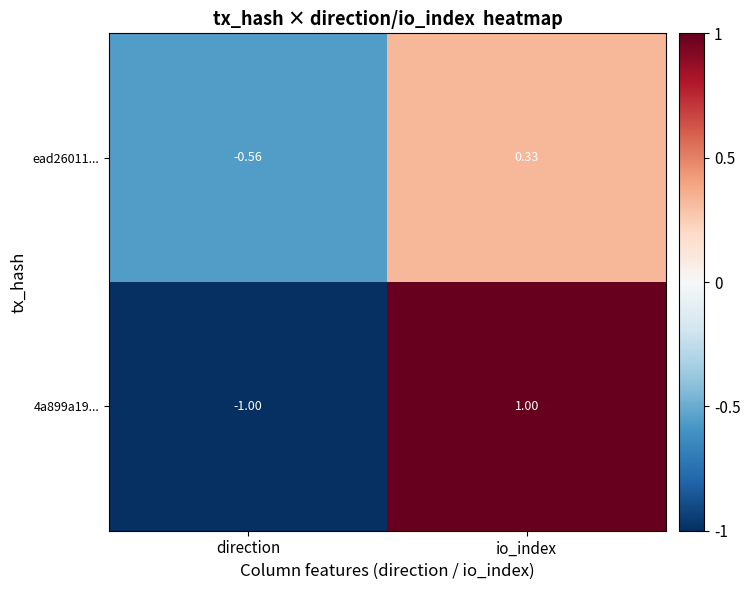

Rank the series by their maximum value, from highest to lowest.

4a899a19..., ead26011...